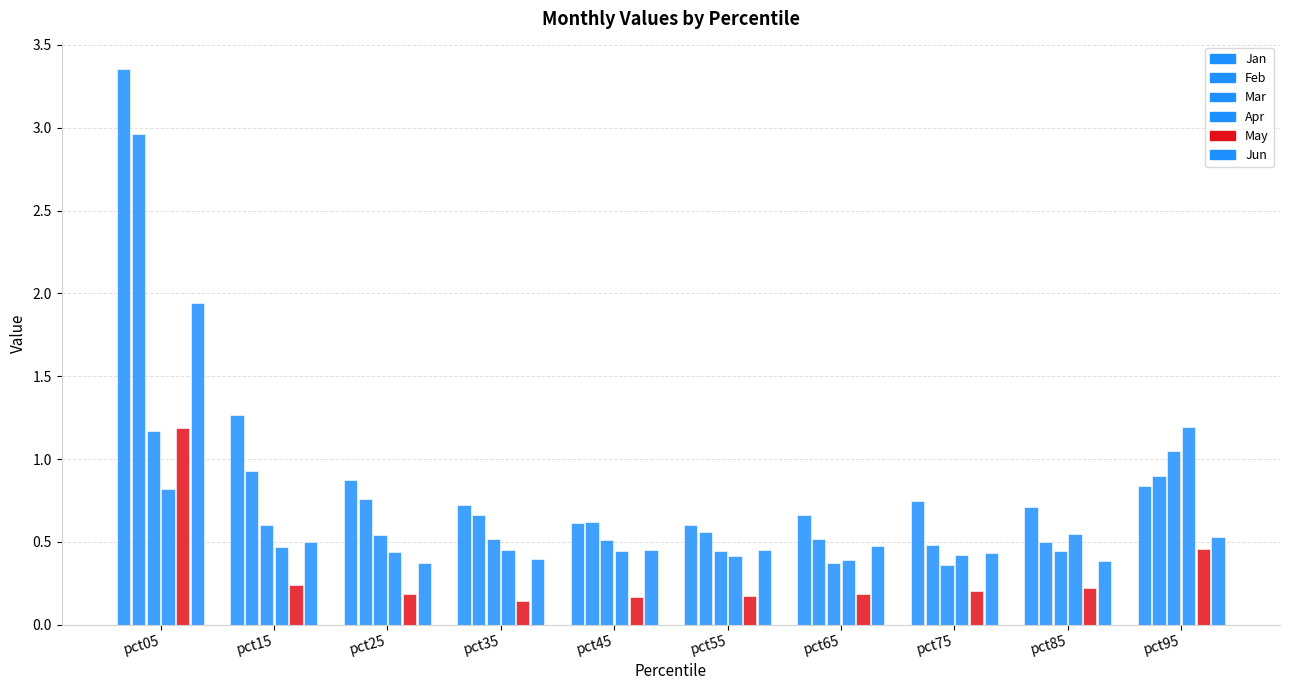

What is the sum of all Jun values?

5.9